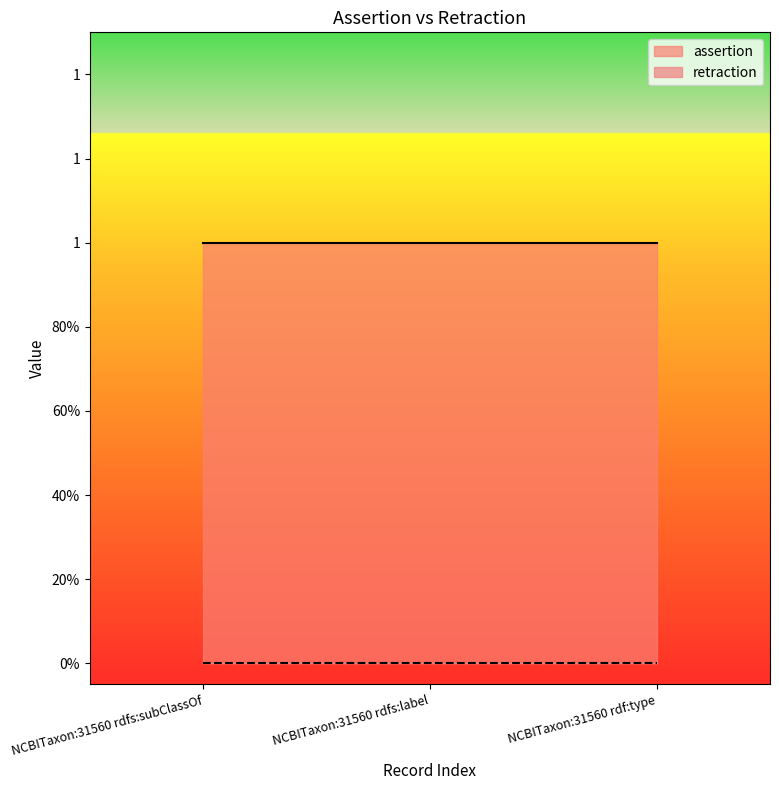

How many data points does each series have?

3